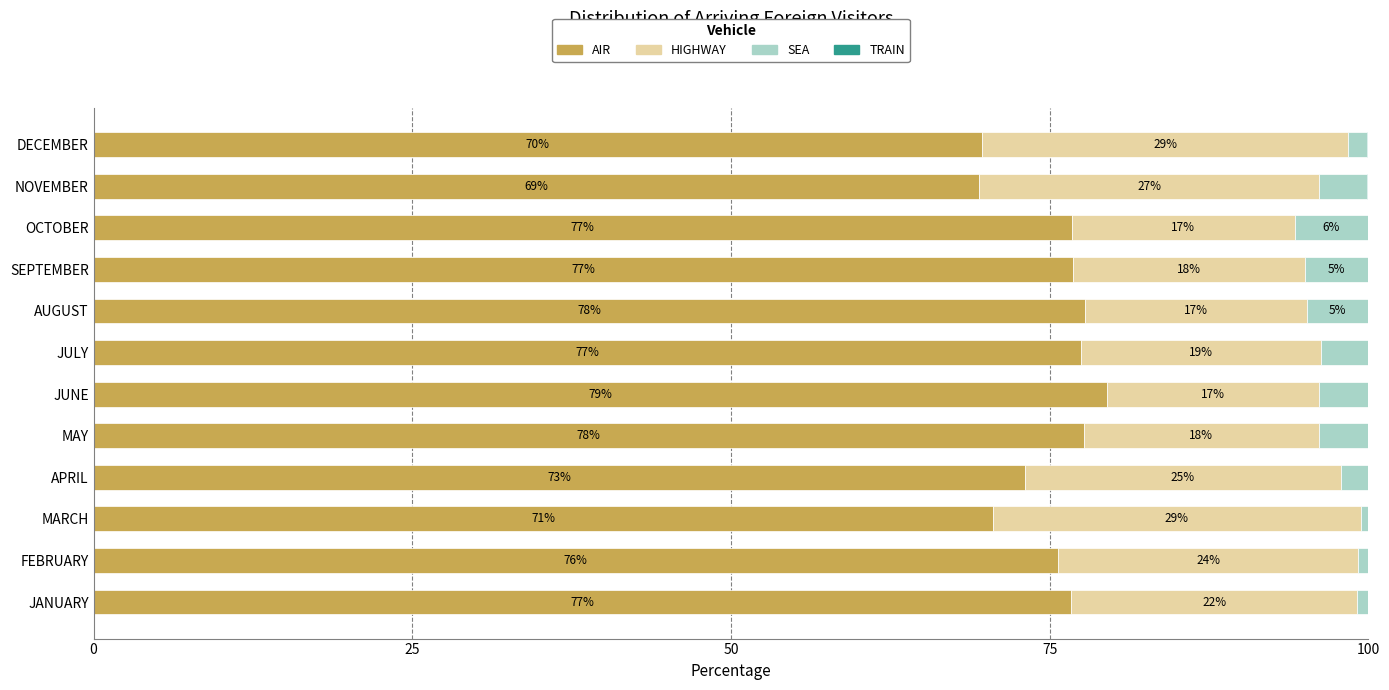

At how many categories does at least one series exceed 37?

12